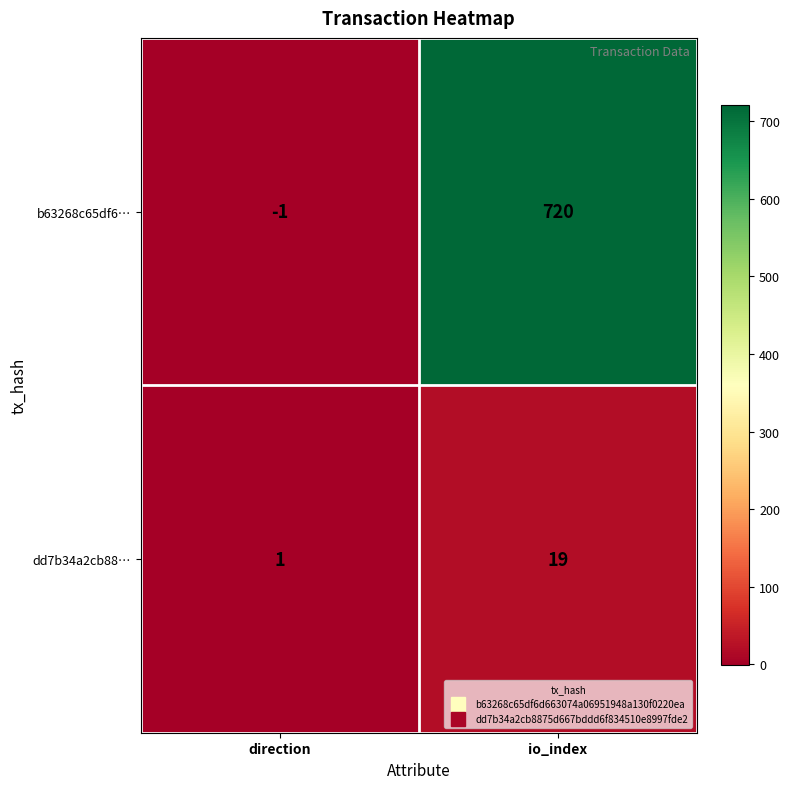

What is the sum of the dd7b34a2cb88… values at direction and io_index?

20